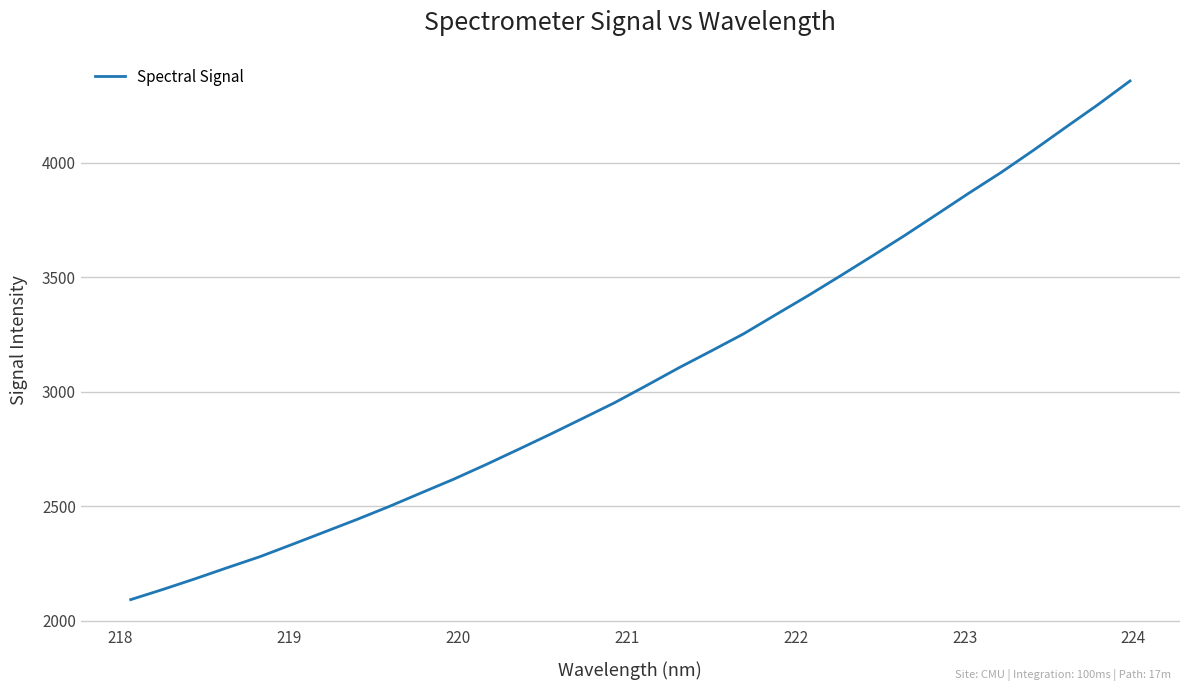

What is the smallest value displayed?

2092.8